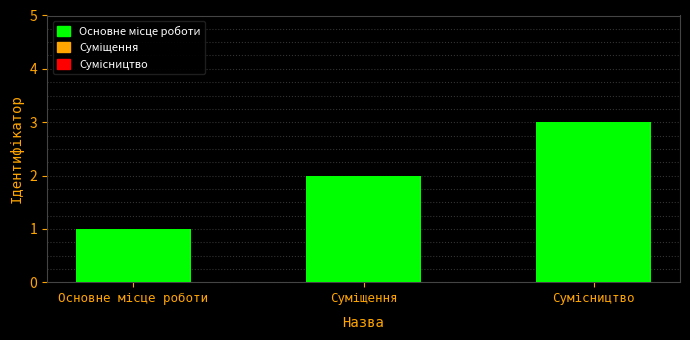

What is the sum of all values?

6